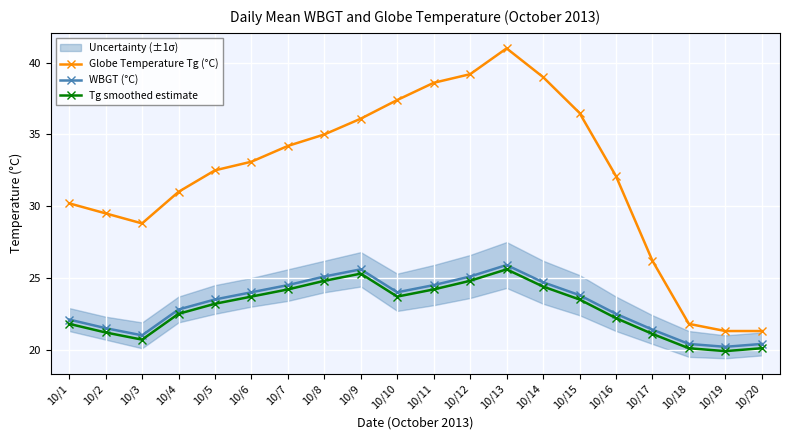

What is the value of the Globe Temperature Tg (°C) point at the 6th from the left?

33.1